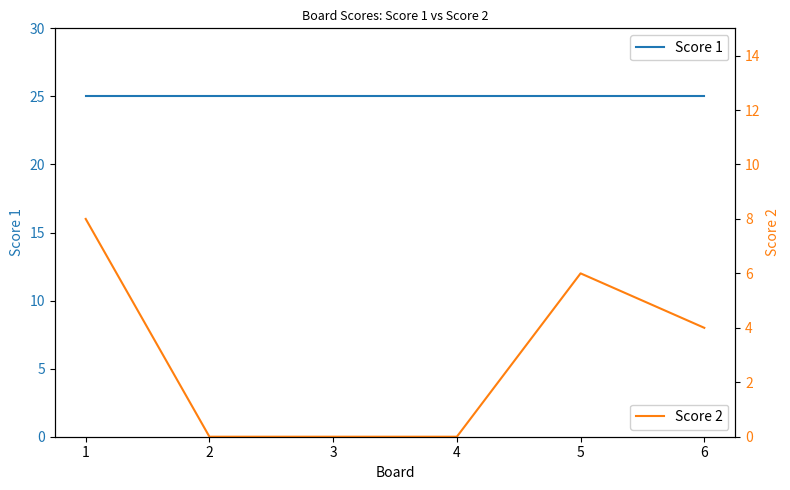

True or false: Score 1 and Score 2 cross at least once.

False